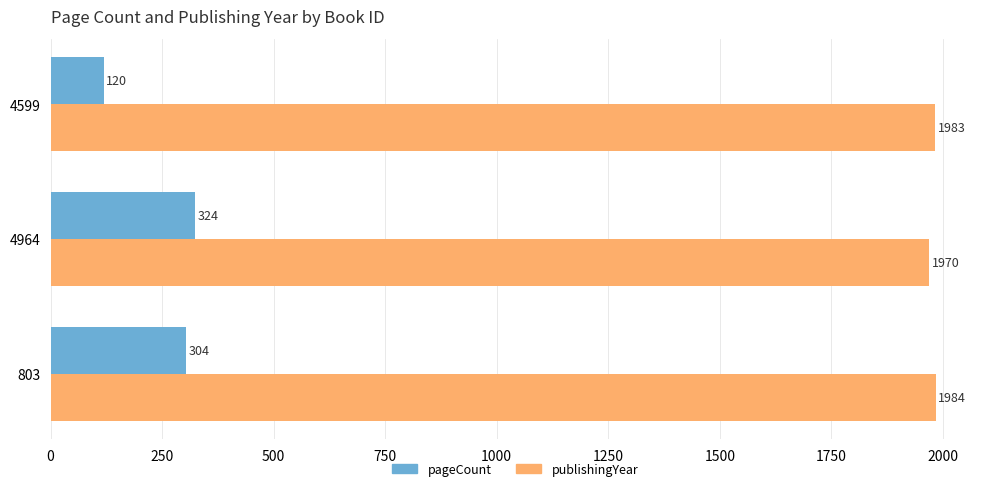

Is it true that pageCount equals 324 at 4964?

True